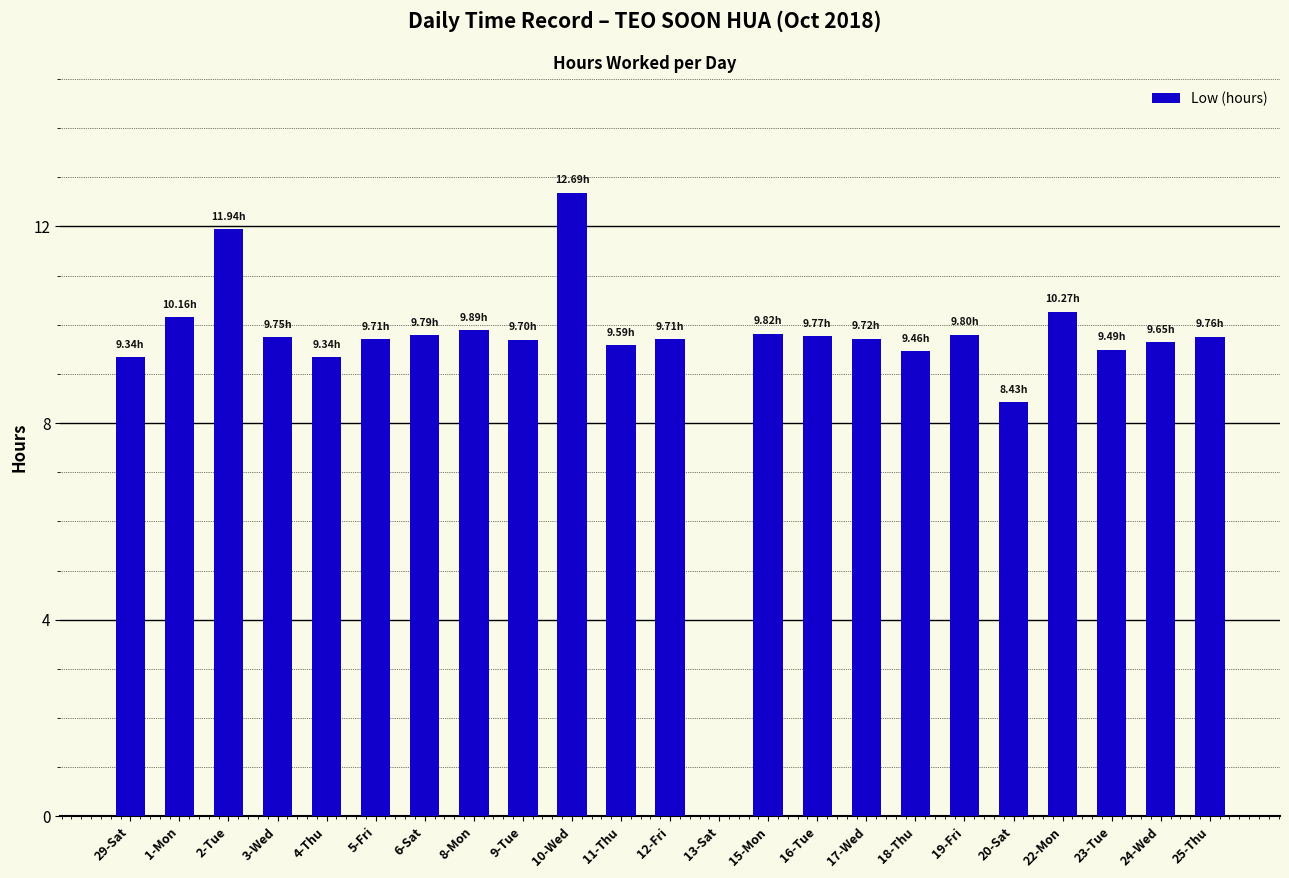

Approximately how many times larger is the value at 24-Wed compared to 2-Tue?

0.8